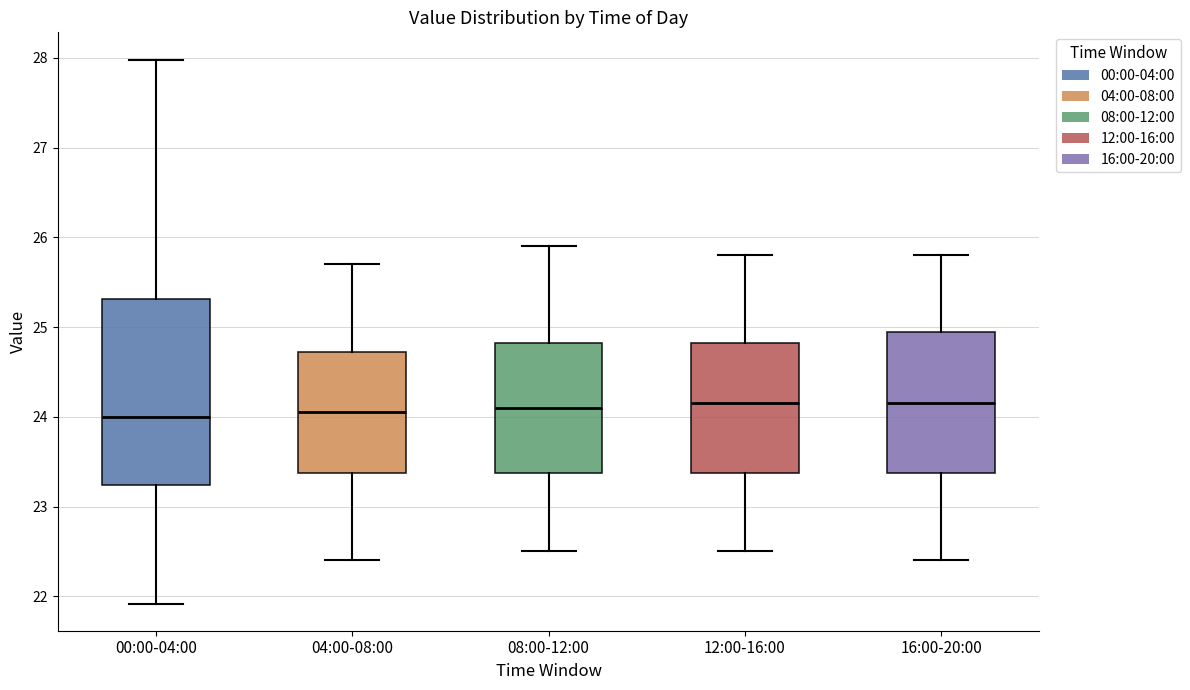

Reading left to right, read every box against the y-axis: the position of its median line, the range the box covers, and the ends of its whiskers. The values are not printed on the chart, so give them approximately, as read against the axis.

00:00-04:00: median 24.0, box 23.2 to 25.3, whiskers 21.9 to 28.0
04:00-08:00: median 24.1, box 23.4 to 24.7, whiskers 22.4 to 25.7
08:00-12:00: median 24.1, box 23.4 to 24.8, whiskers 22.5 to 25.9
12:00-16:00: median 24.2, box 23.4 to 24.8, whiskers 22.5 to 25.8
16:00-20:00: median 24.2, box 23.4 to 25.0, whiskers 22.4 to 25.8